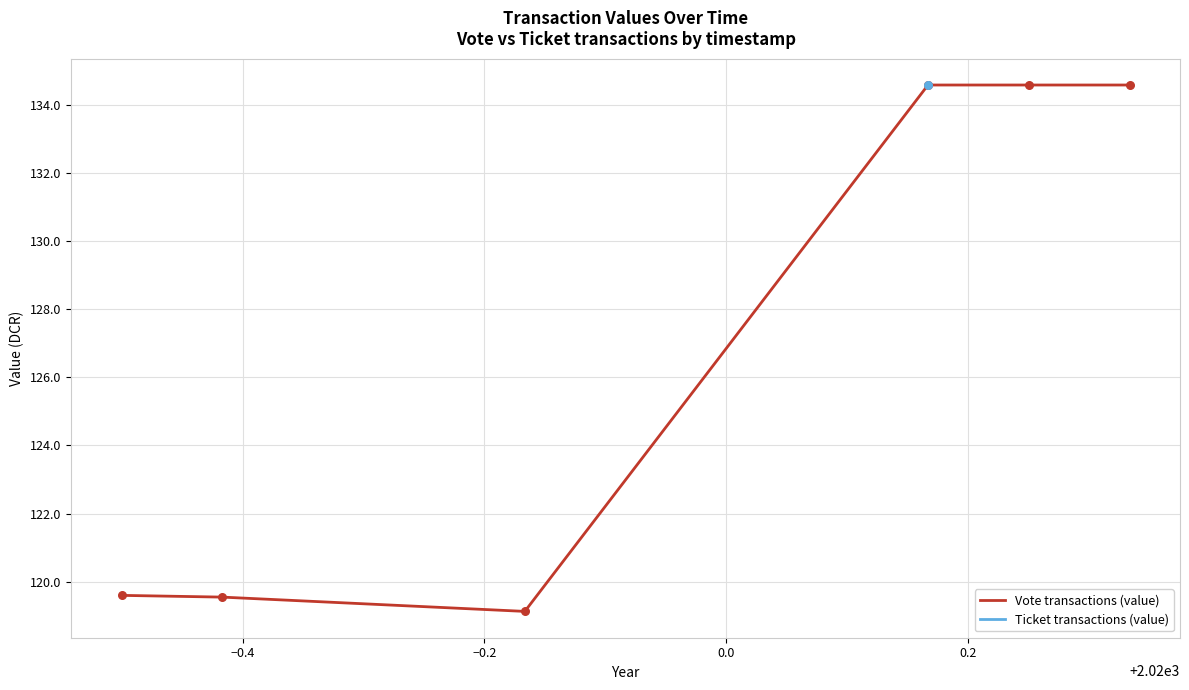

What is the highest value of the Vote transactions (value) series?

134.6